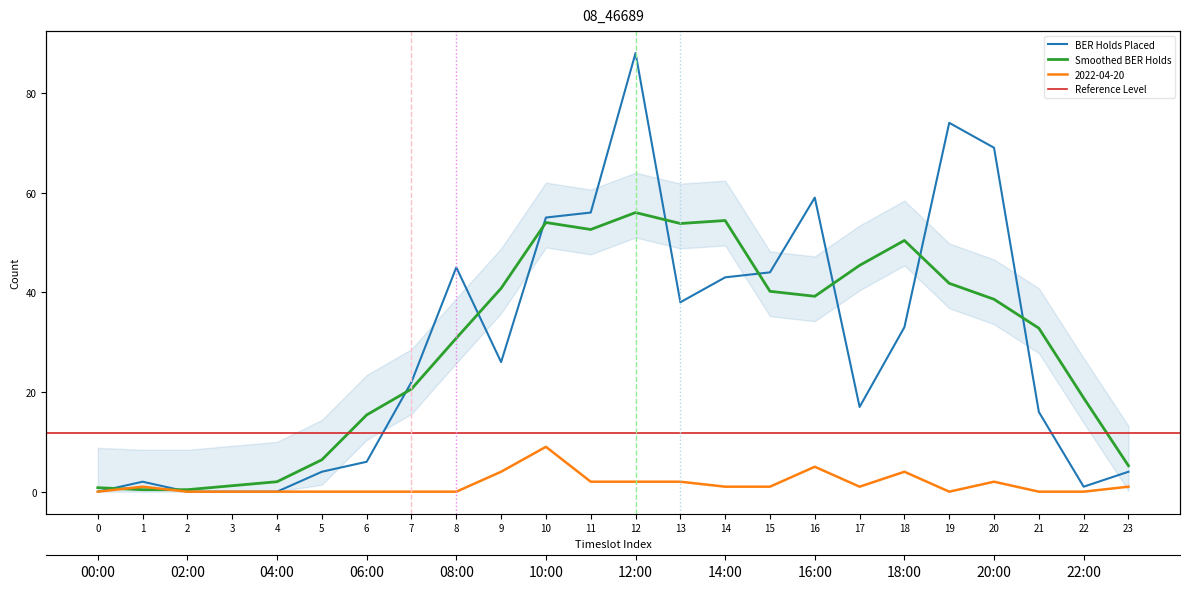

What is the total value across all series at 1?

3